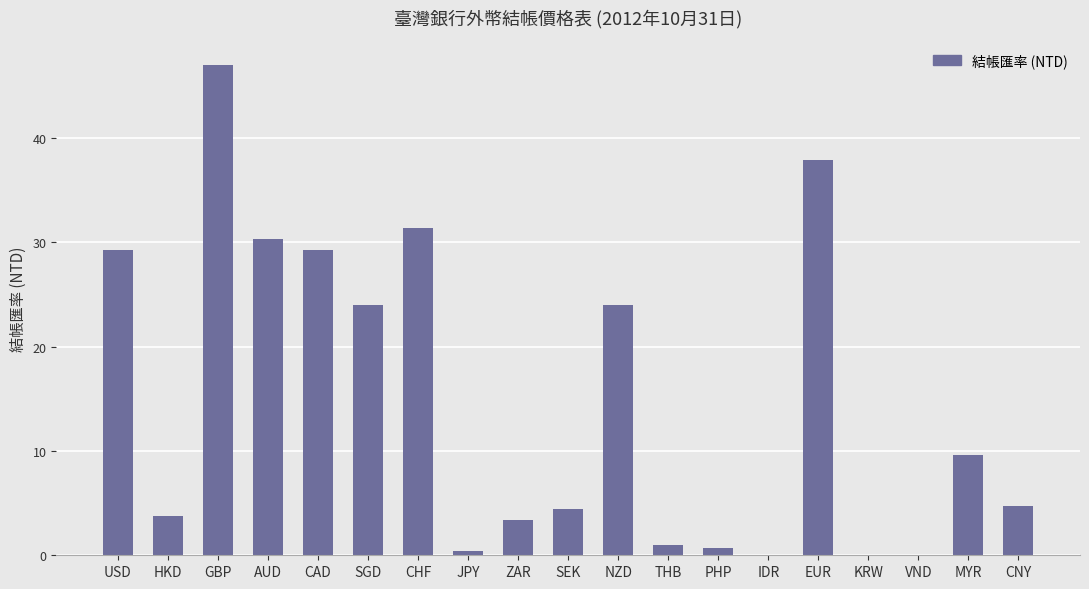

Between HKD and VND, which is larger?

HKD